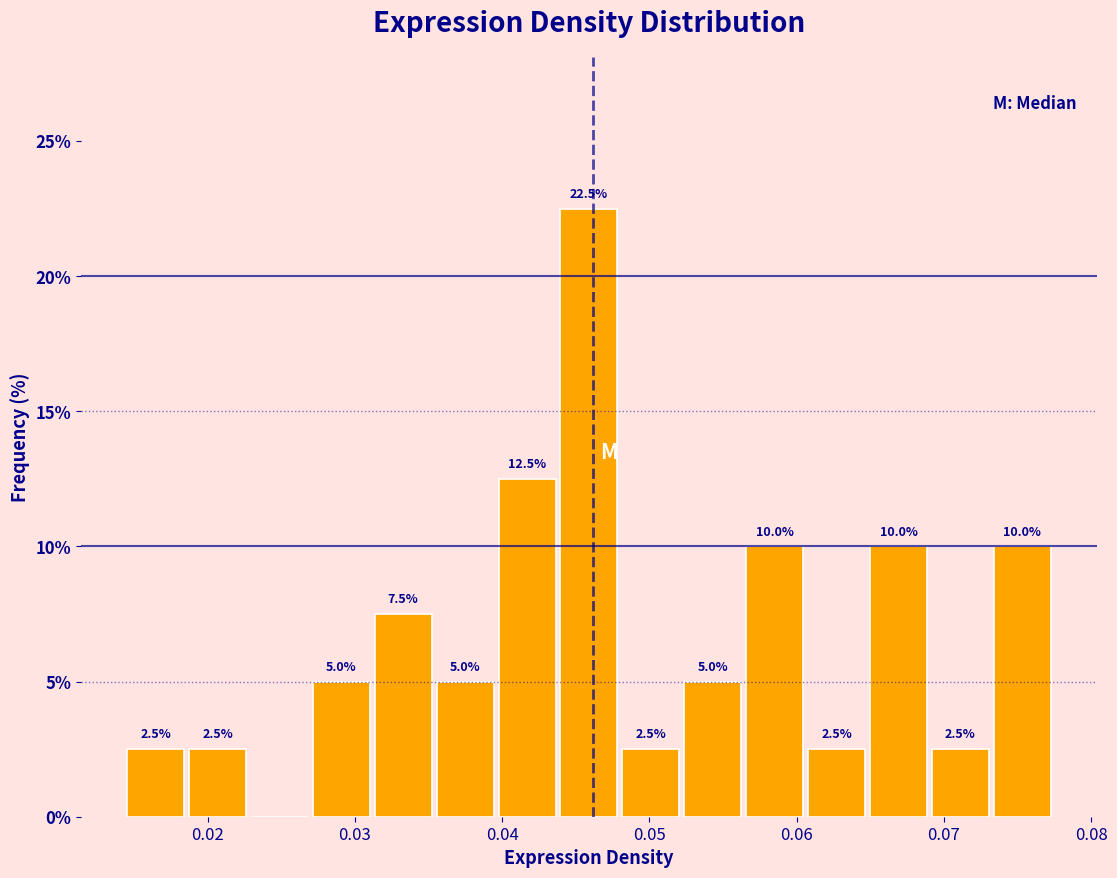

Which range on the x-axis has the tallest bar?

0.044 to 0.048